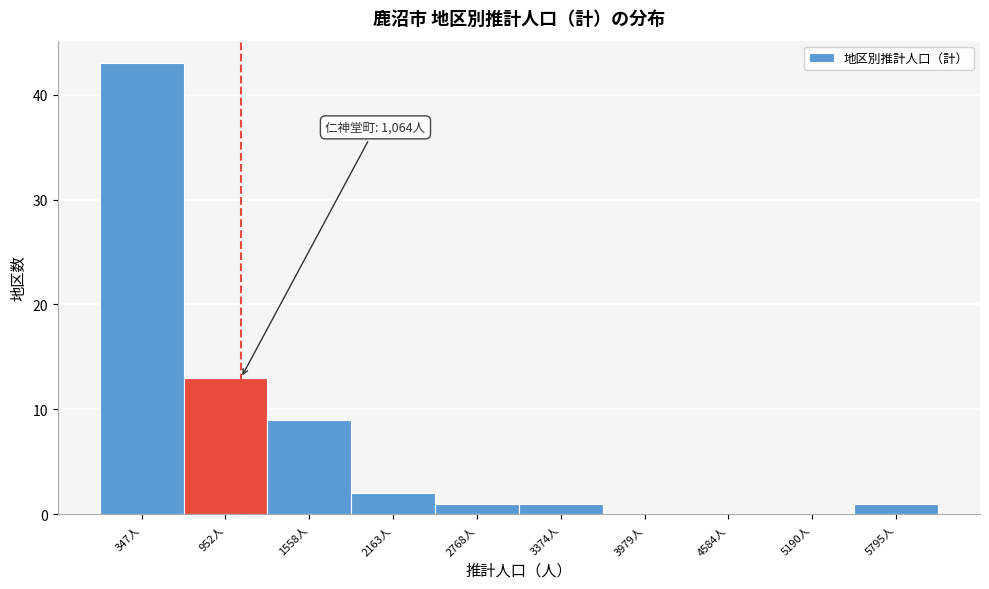

Which range on the x-axis has the tallest bar?

0 to 600